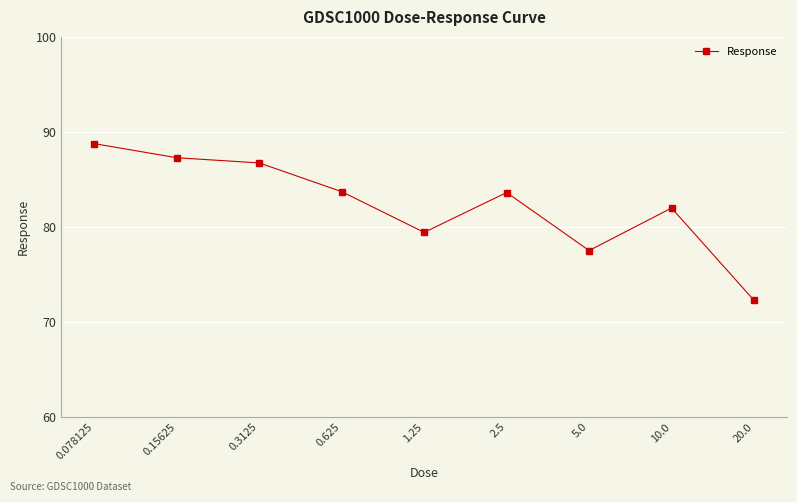

Does the chart display data point markers on the line(s)?

Yes